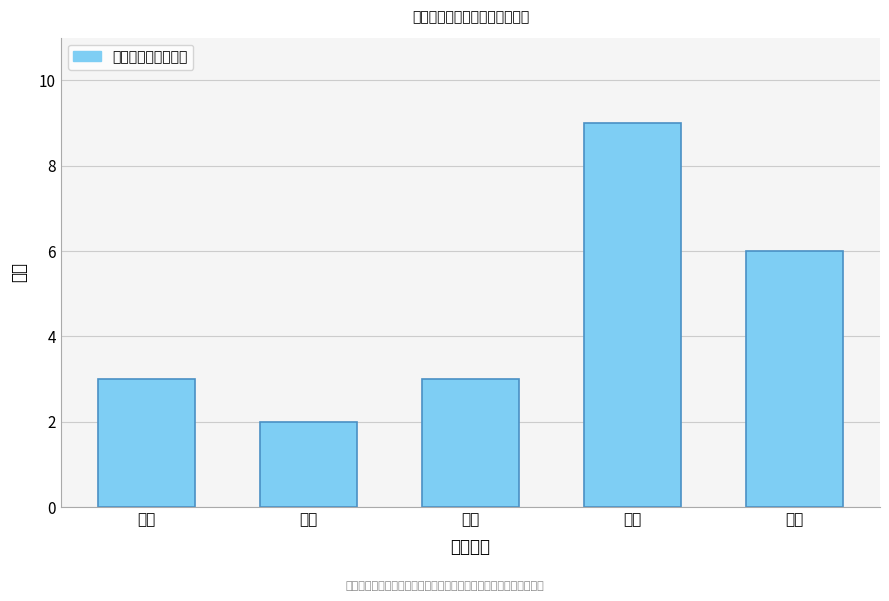

Reading right to left, list all the values displayed in this chart.

6	9	3	2	3